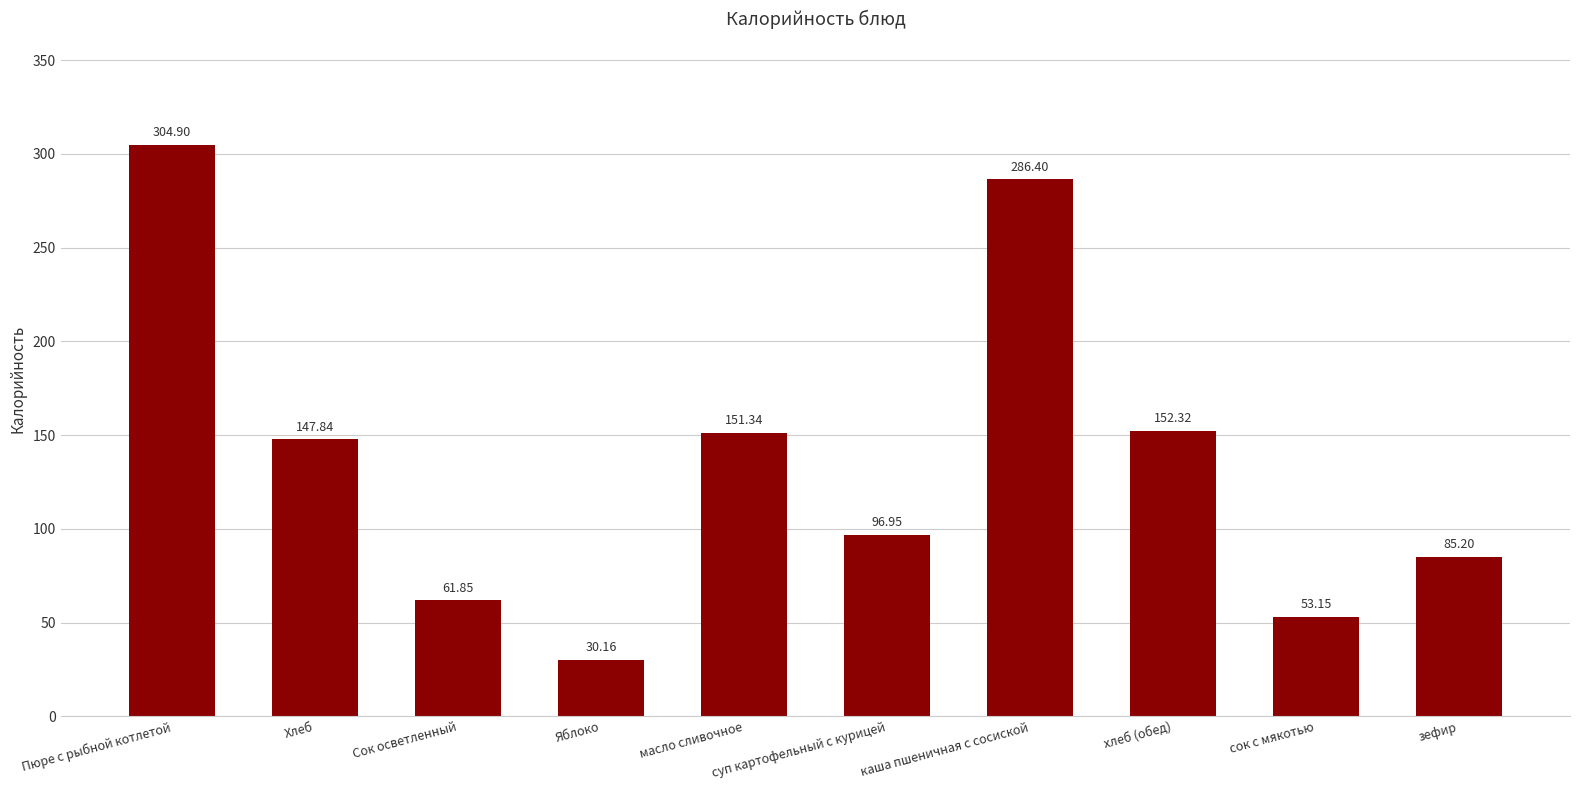

What value does the data have at зефир?

85.2